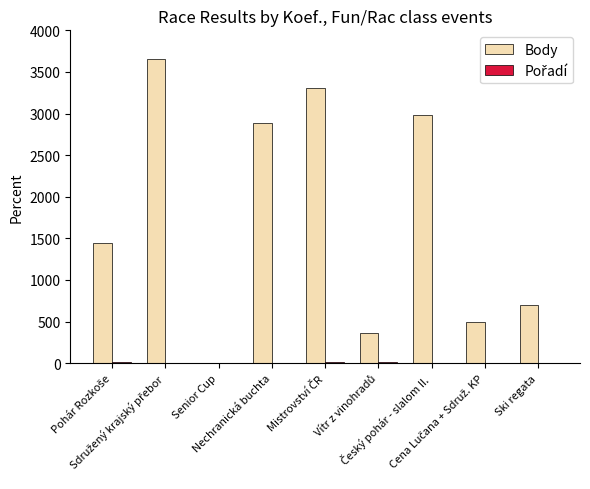

What is the maximum value shown in the chart?

3656